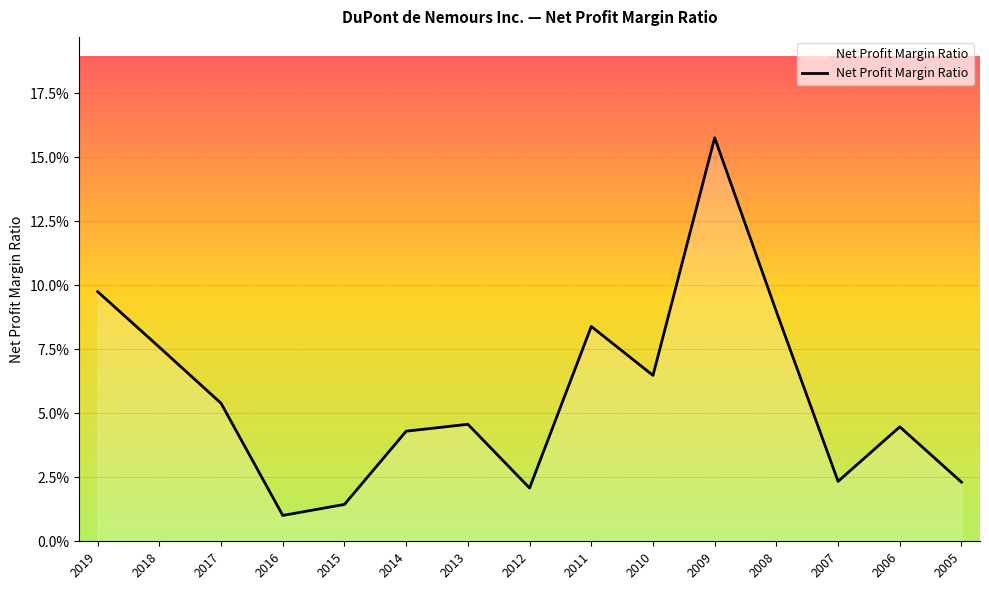

Count the number of data series in this chart.

1